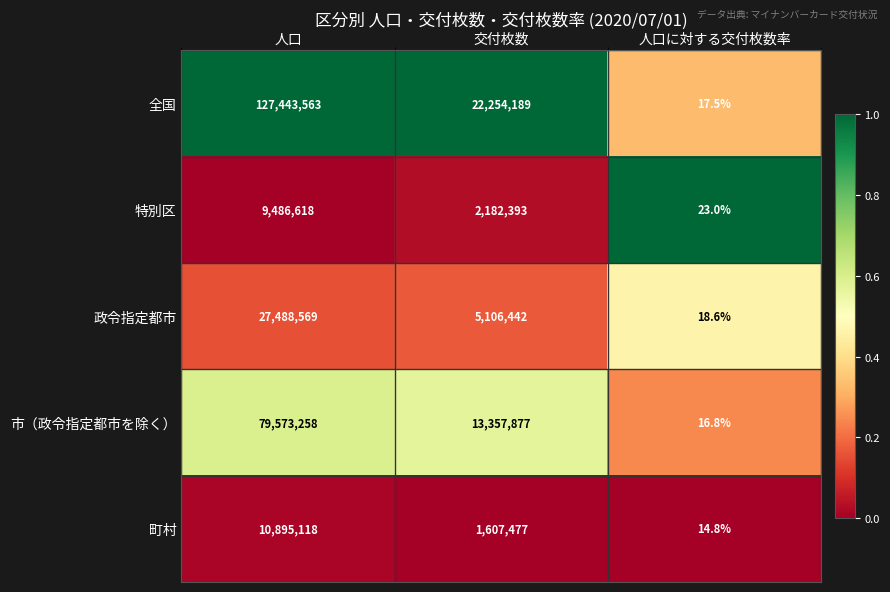

Which series has the largest range (max minus min)?

全国